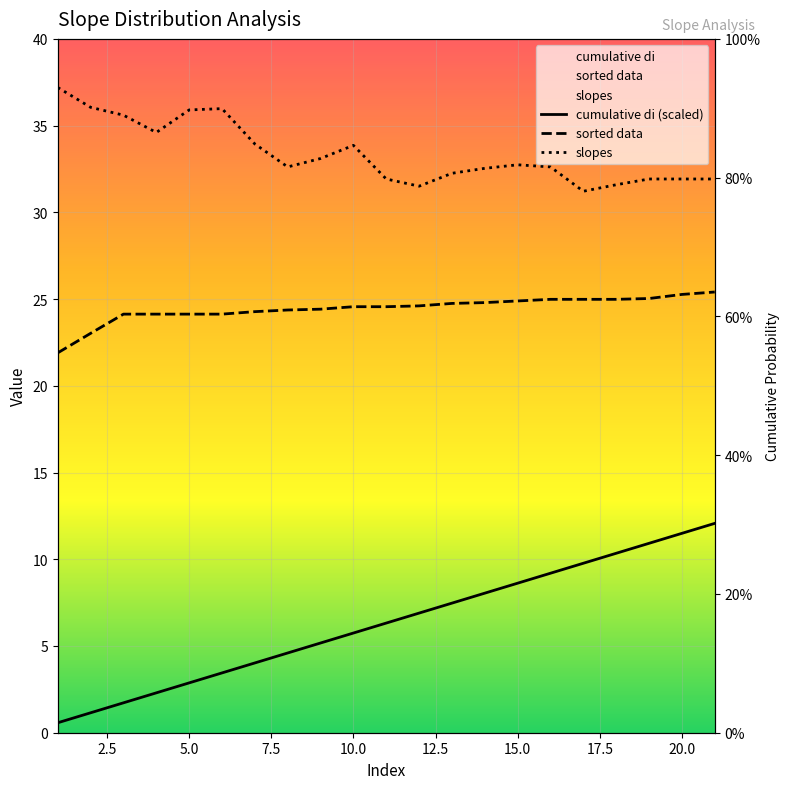

The cumulative di (scaled) series shows 3.1 at 17.5. True or false?

False